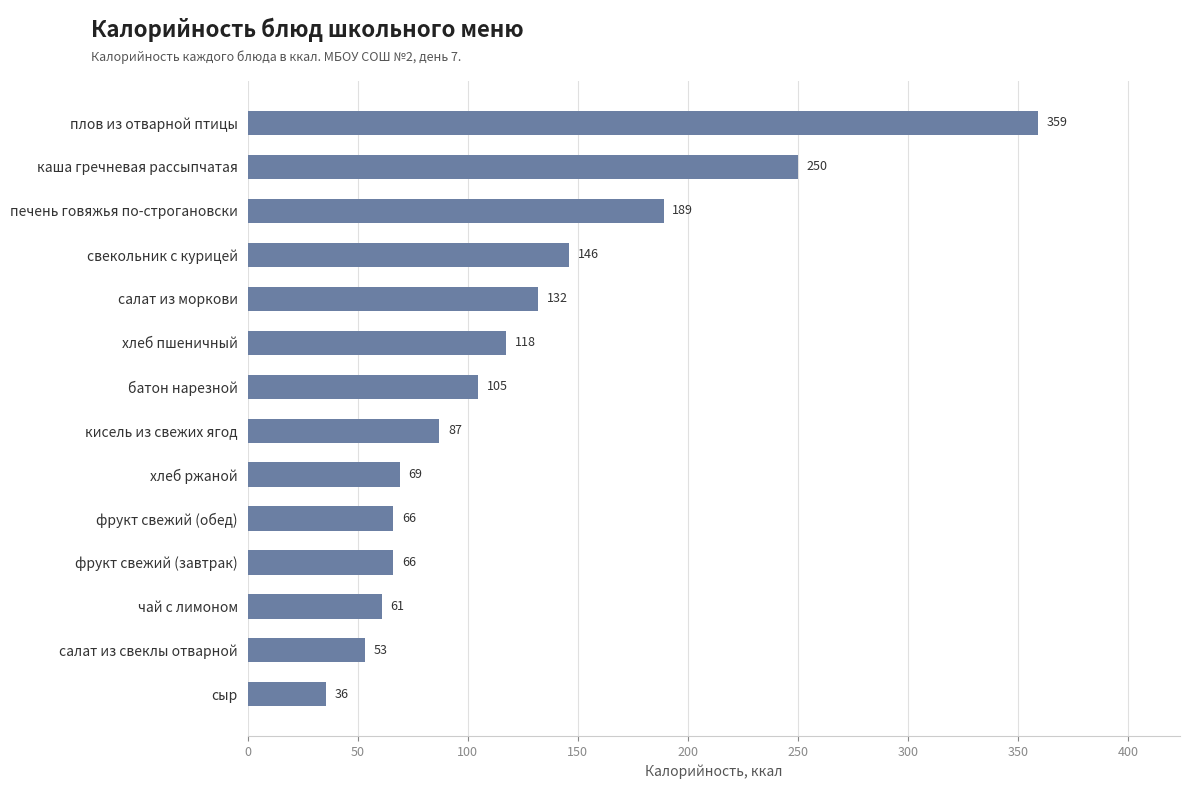

How many data points does each series have?

14